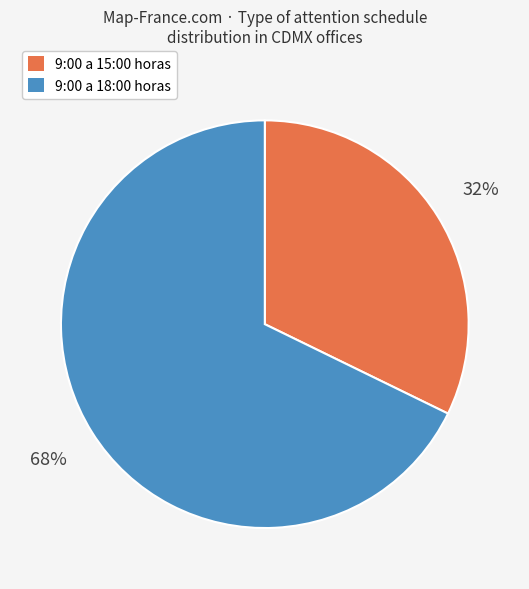

Which slice is the largest?

9:00 a 18:00 horas